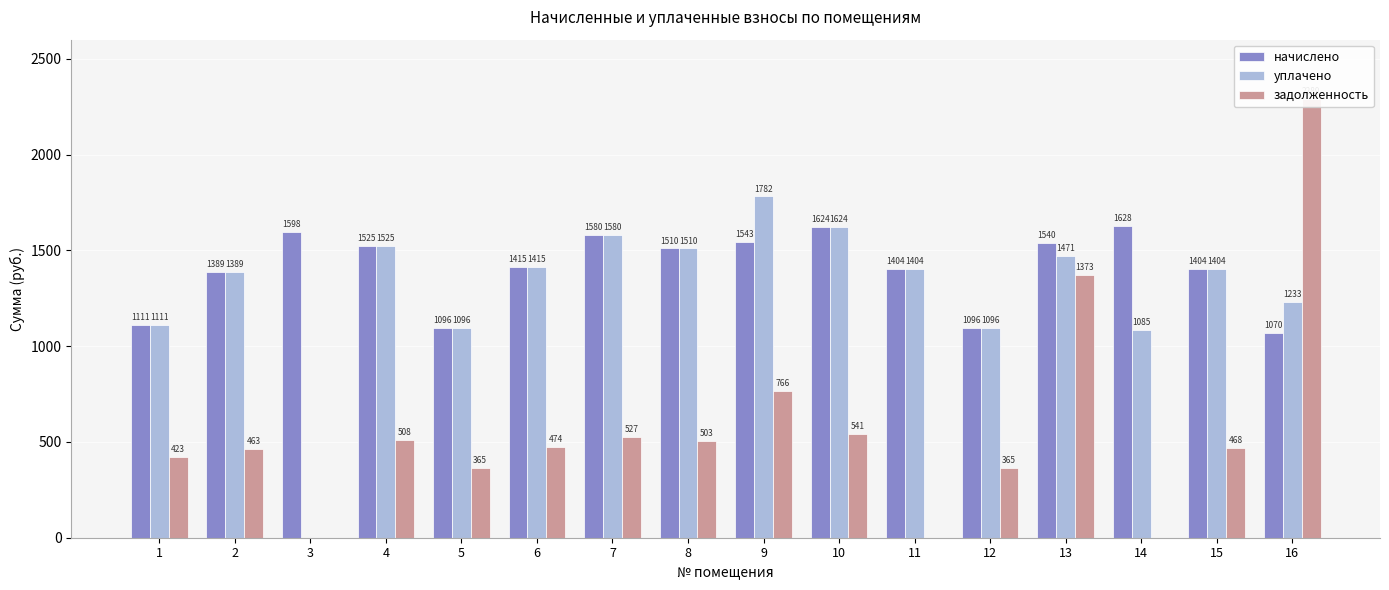

Rank the series at 5 from lowest to highest value.

задолженность, начислено, уплачено